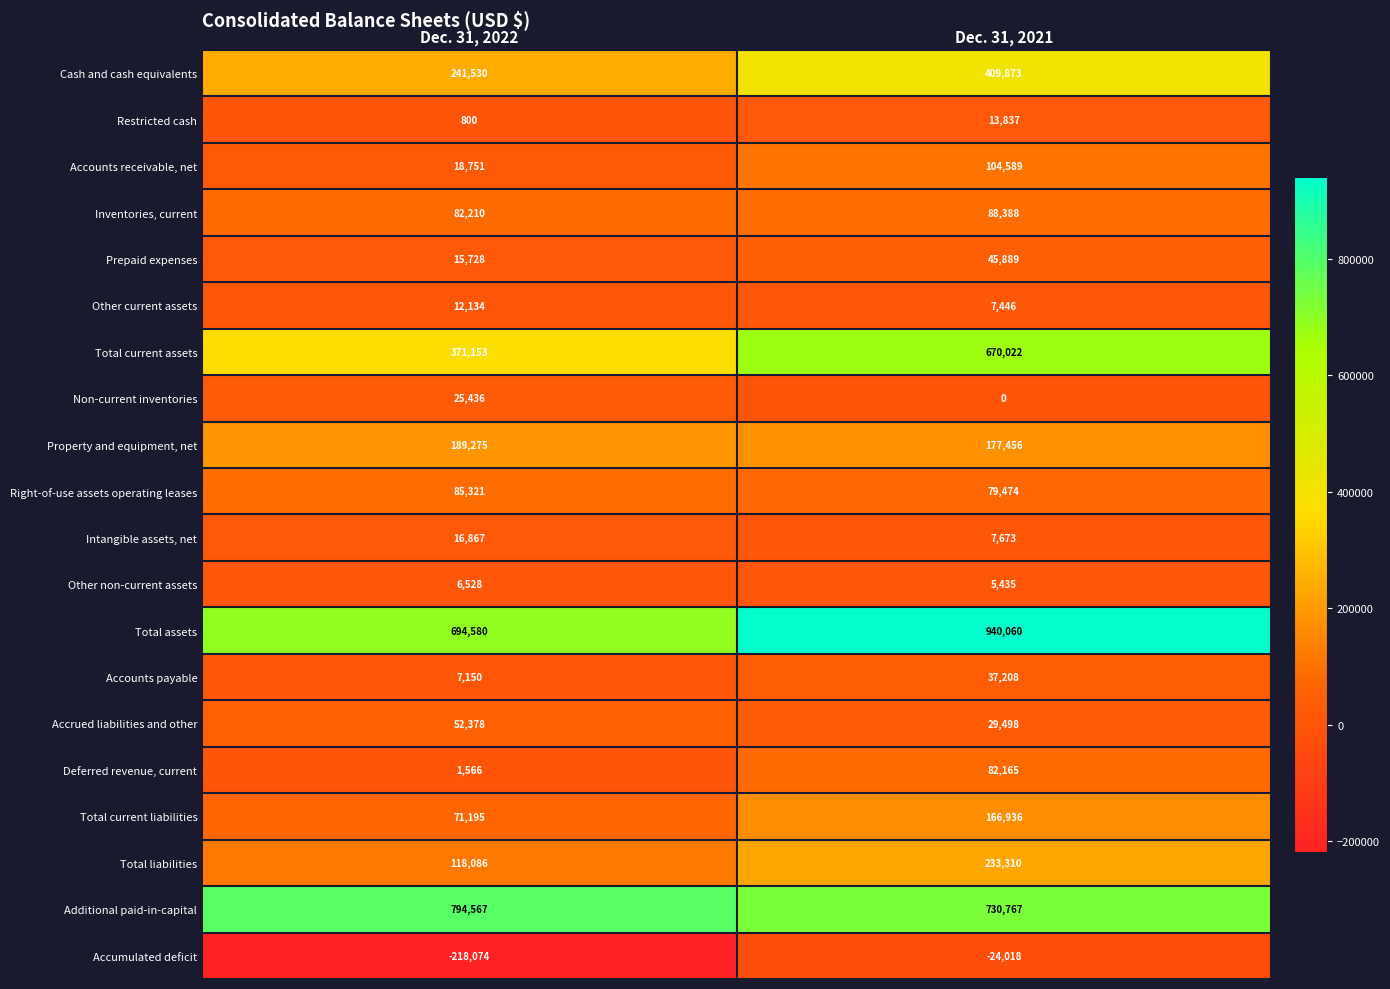

What is the difference between the highest and lowest values at Dec. 31, 2021?

964078